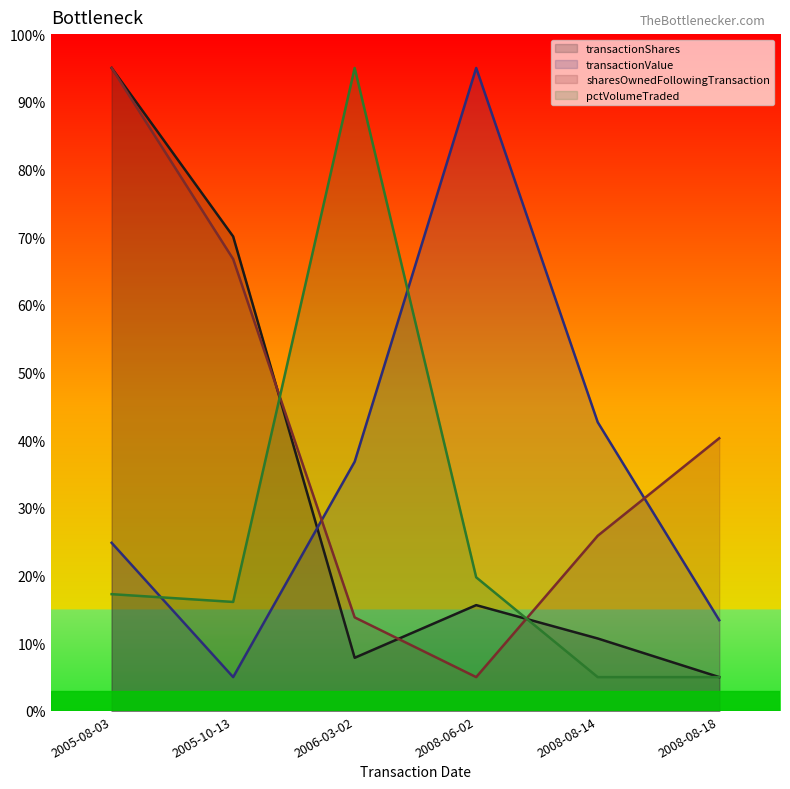

What is the spread (max minus min) of values at 2008-06-02?

90.0